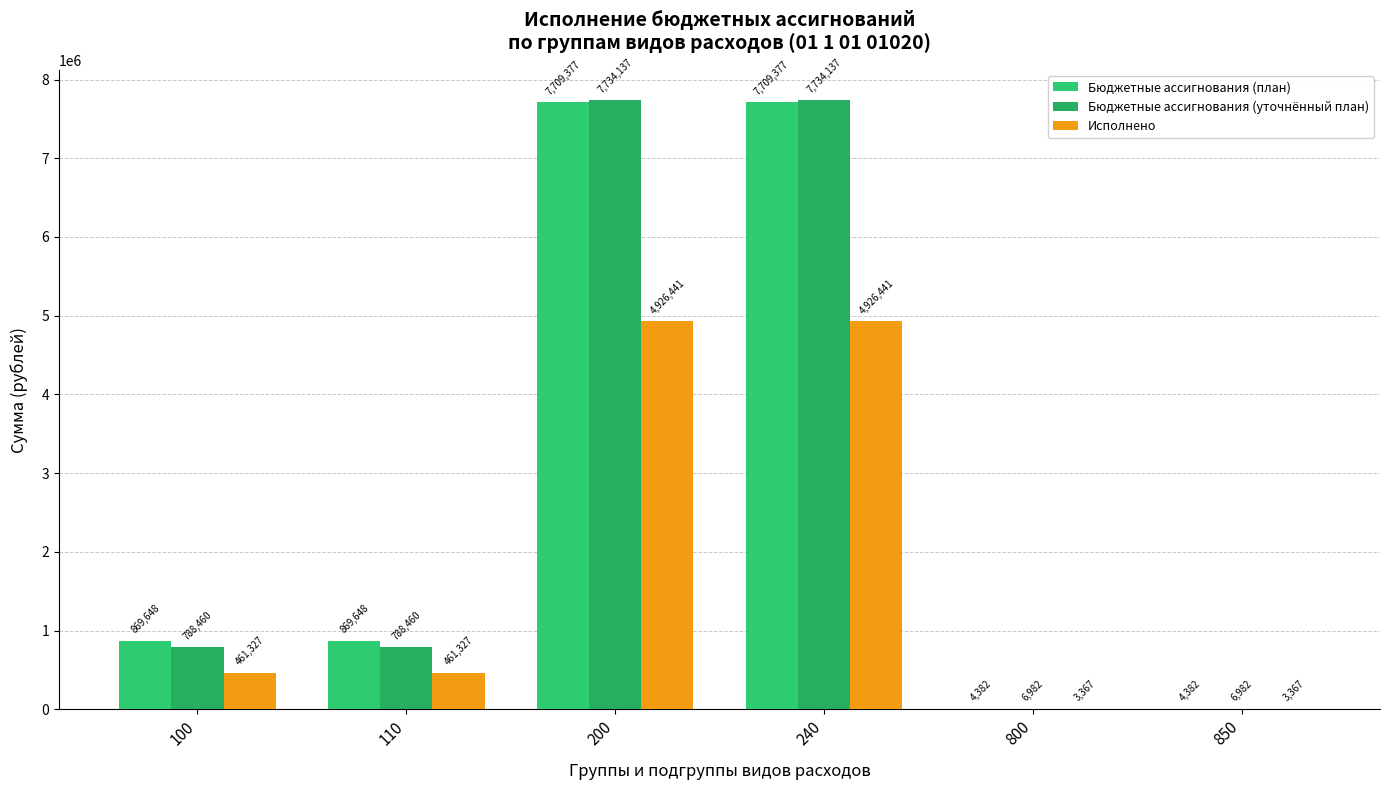

Between 800 and 200, which is larger?

200